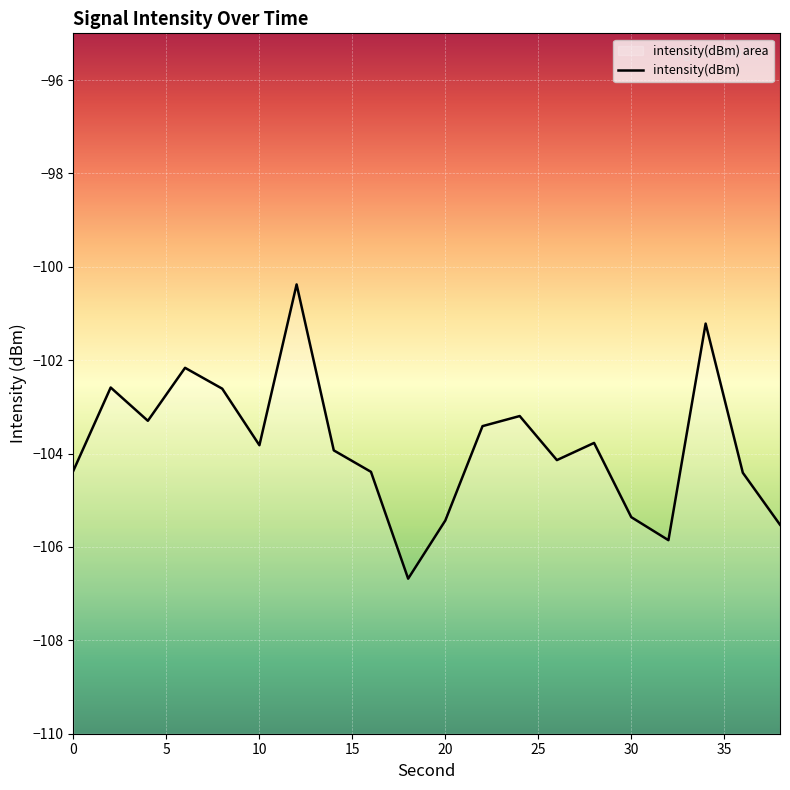

Where is the first local maximum?

2